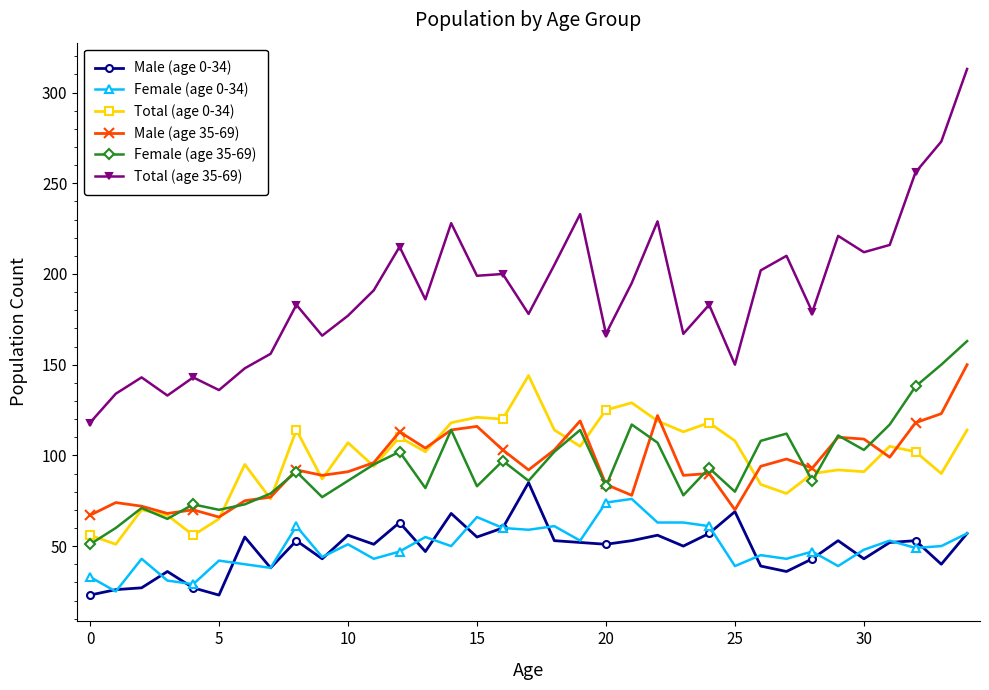

Does the chart display data point markers on the line(s)?

Yes